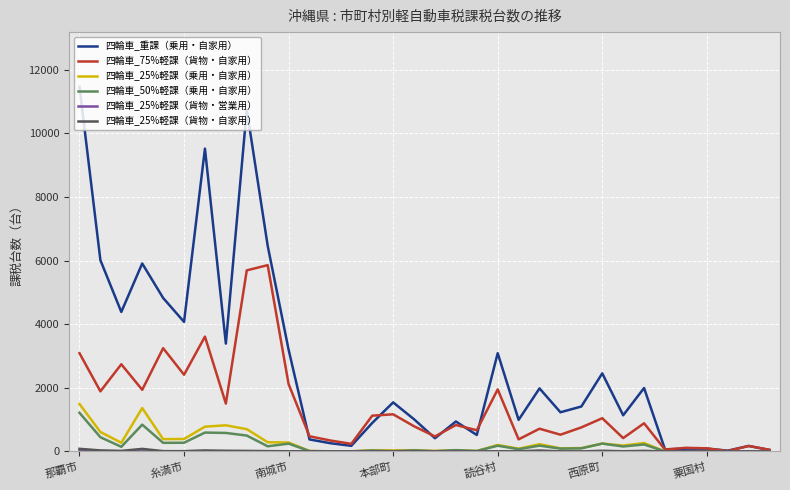

Which series has the largest range (max minus min)?

四輪車_重課（乗用・自家用）